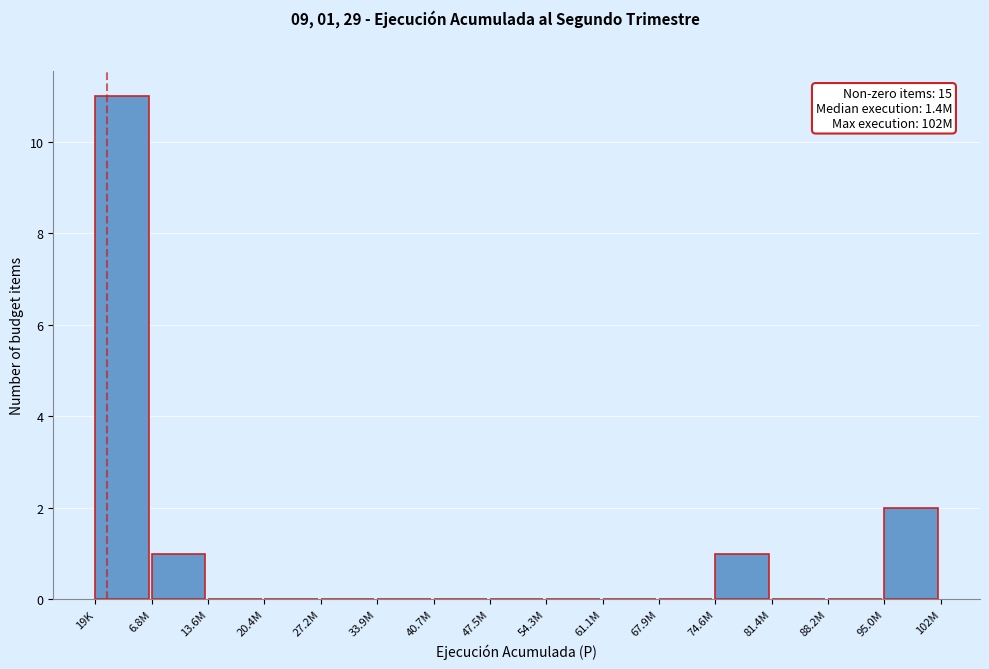

Reading right to left, what are all the values shown in this chart?

95.0M=2	88.2M=0	81.4M=0	74.6M=1	67.9M=0	61.1M=0	54.3M=0	47.5M=0	40.7M=0	33.9M=0	27.2M=0	20.4M=0	13.6M=0	6.8M=1	19K=11